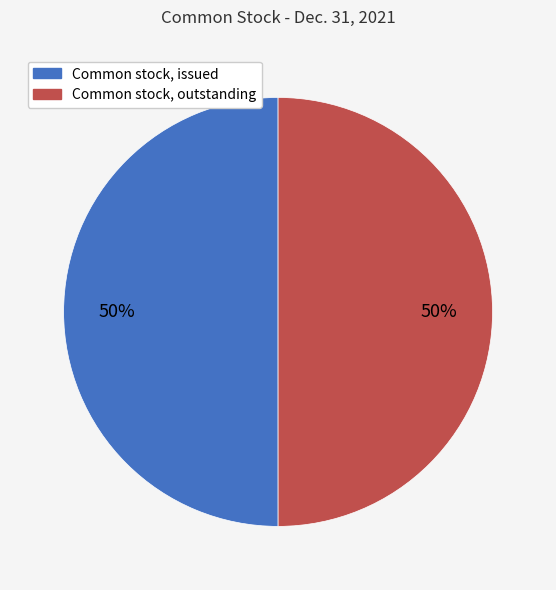

True or false: Common stock, issued accounts for 50% of the total.

True